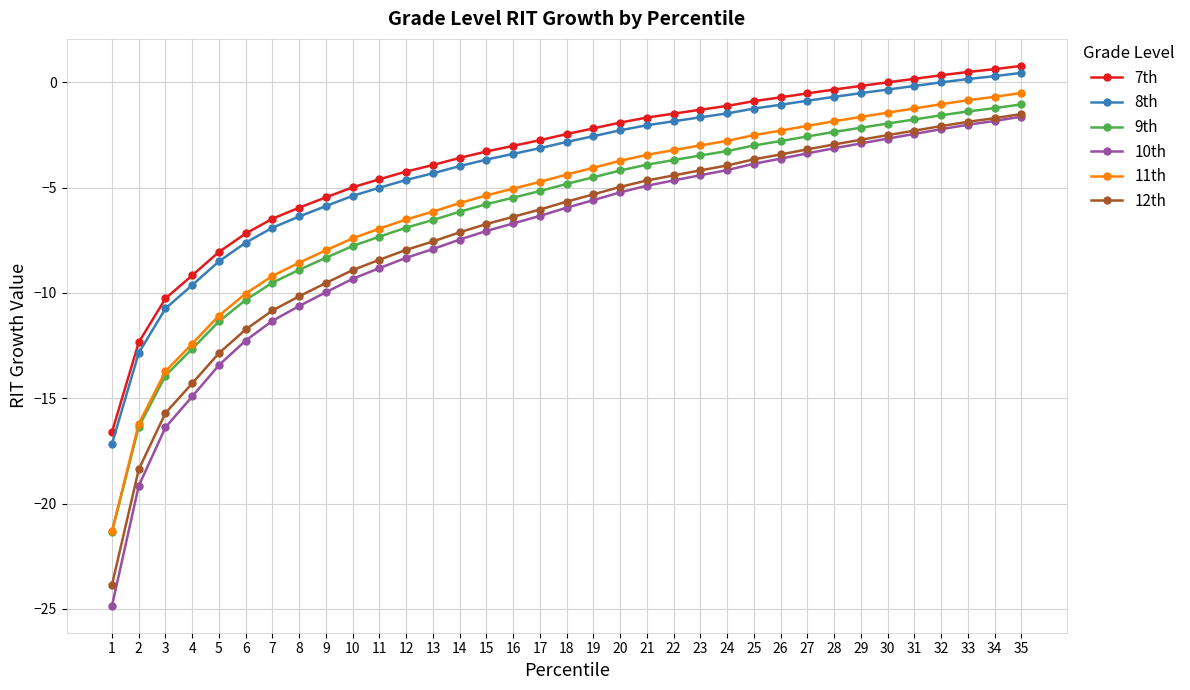

What is the smallest value displayed?

-24.8